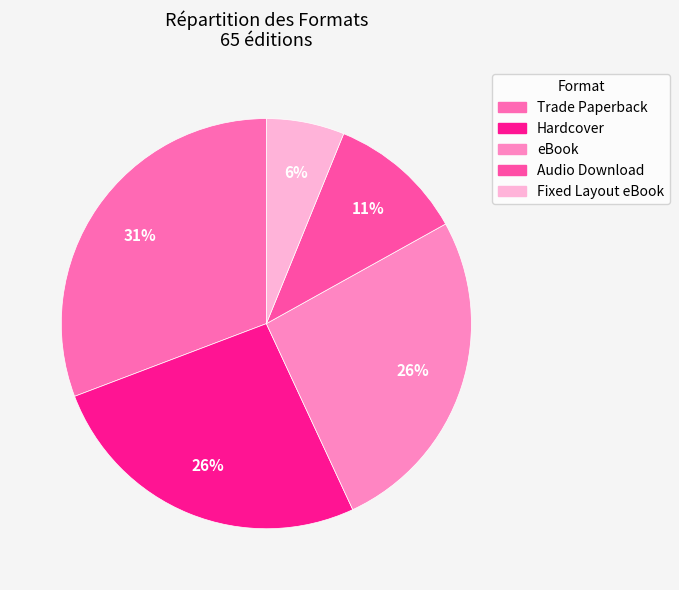

To the nearest percent, what is the average slice percentage?

20%